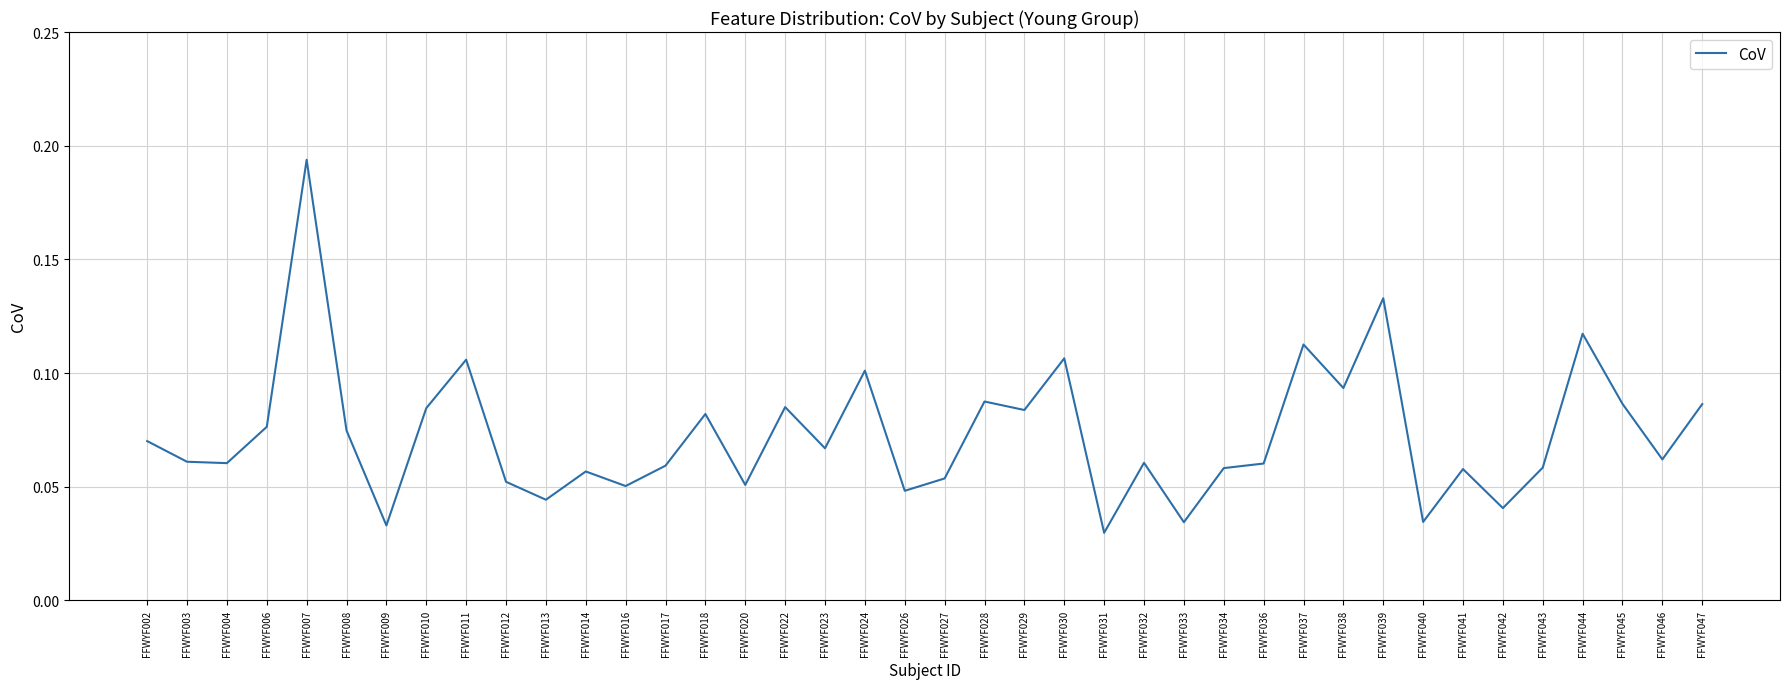

Which category has the highest value across all series?

FFWYF007